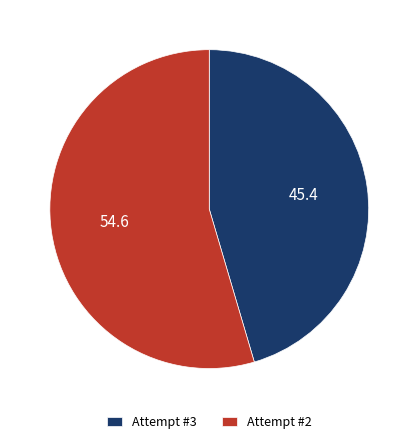

Combined, do Attempt #2 and Attempt #3 account for over 50%?

Yes